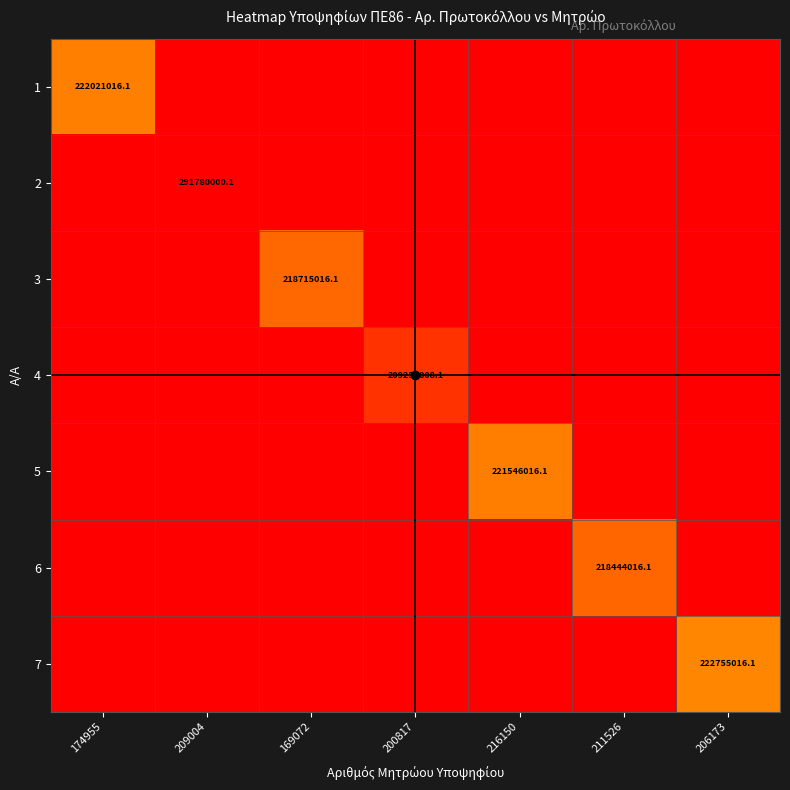

The value of 2 at 209004 is 291780000.1. True or false?

True